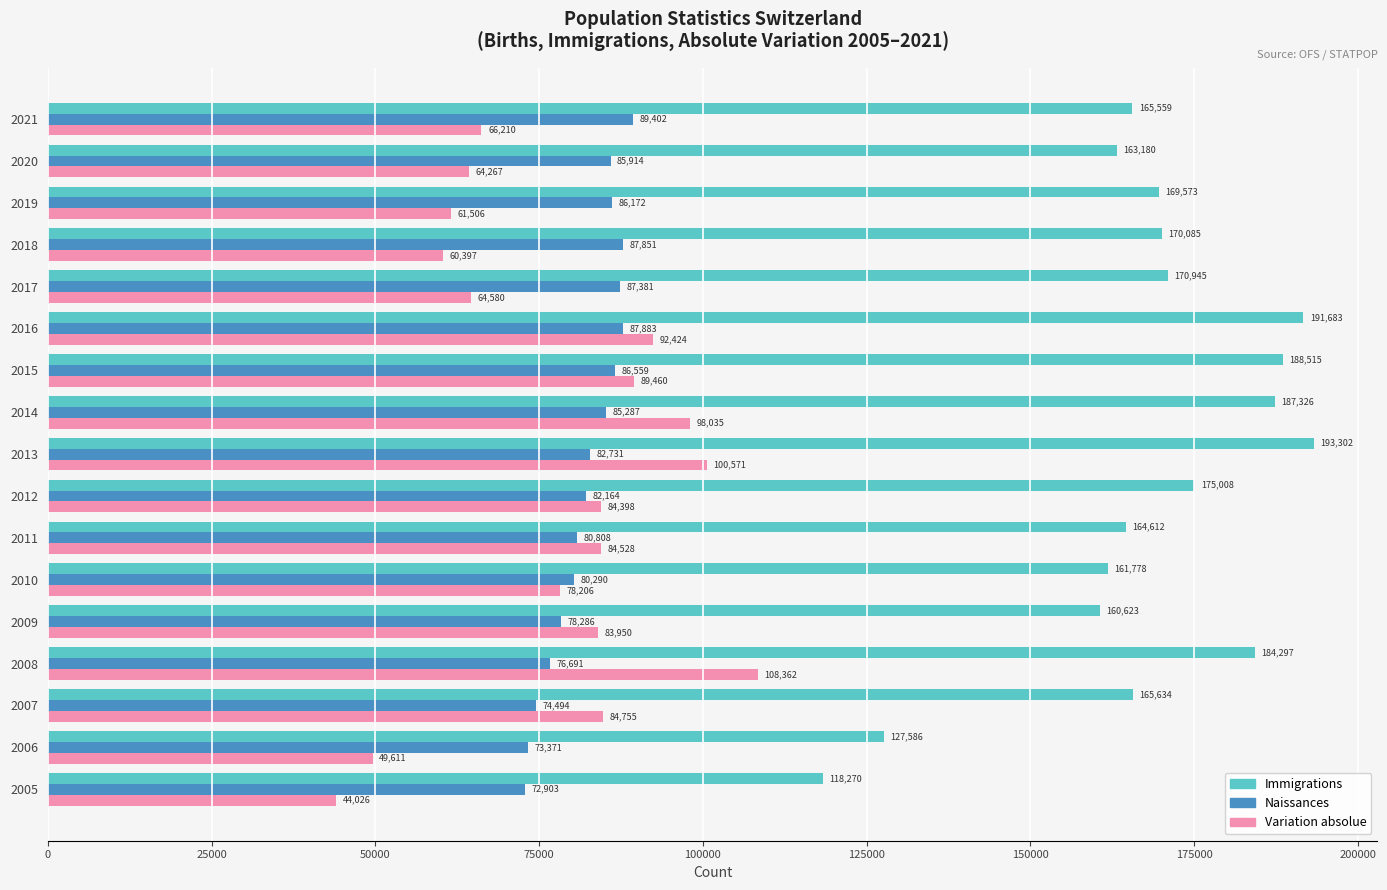

What is the difference between the second highest and minimum values in the Naissances series?

14980